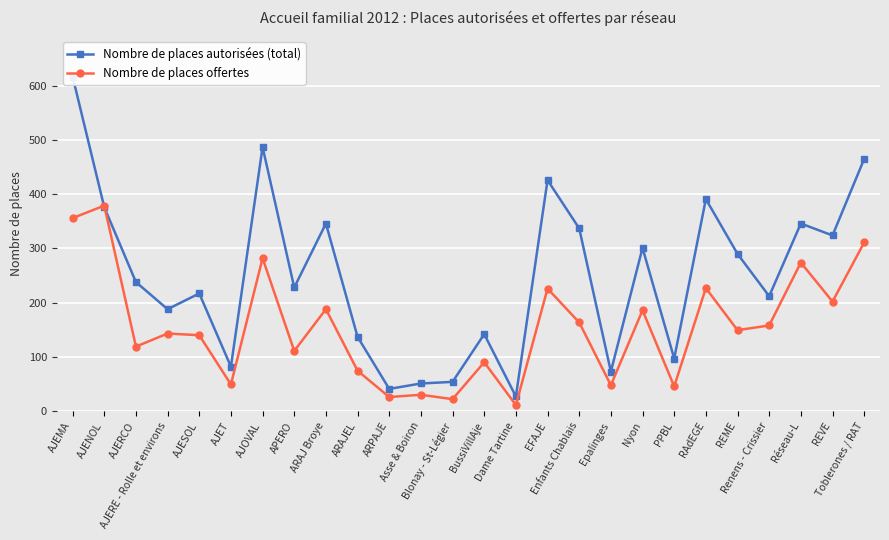

Is this an area chart (filled region under the line)?

No